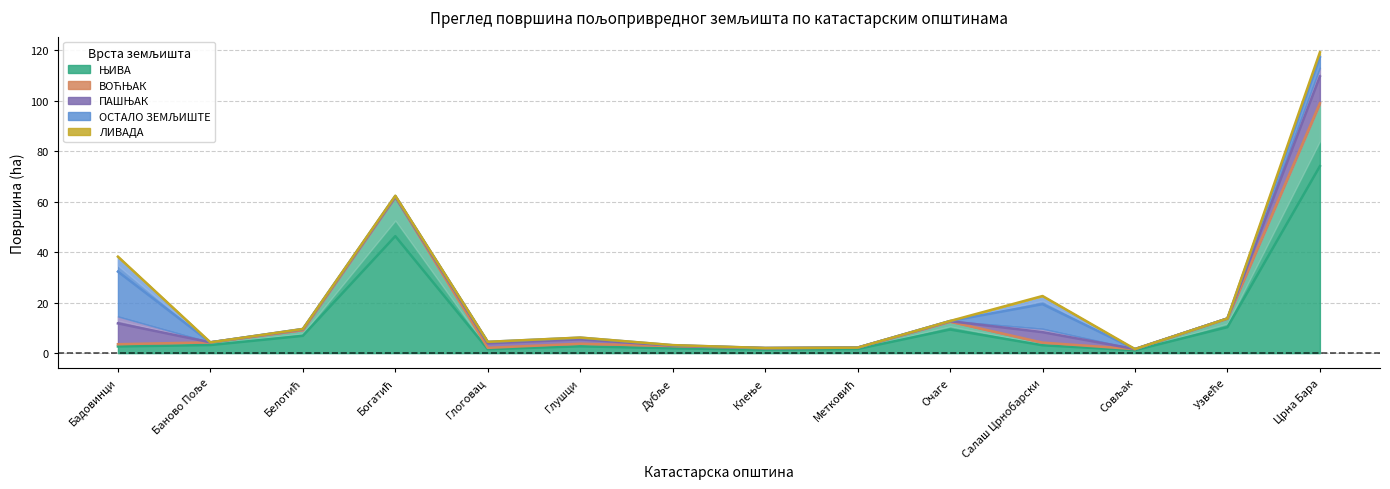

Which label corresponds to the smallest value in the chart?

Бадовинци